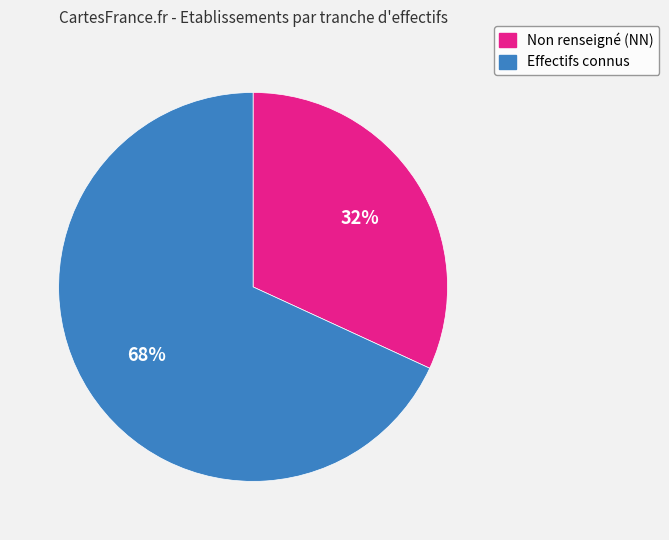

Is there any slice that represents more than half of the pie?

Yes